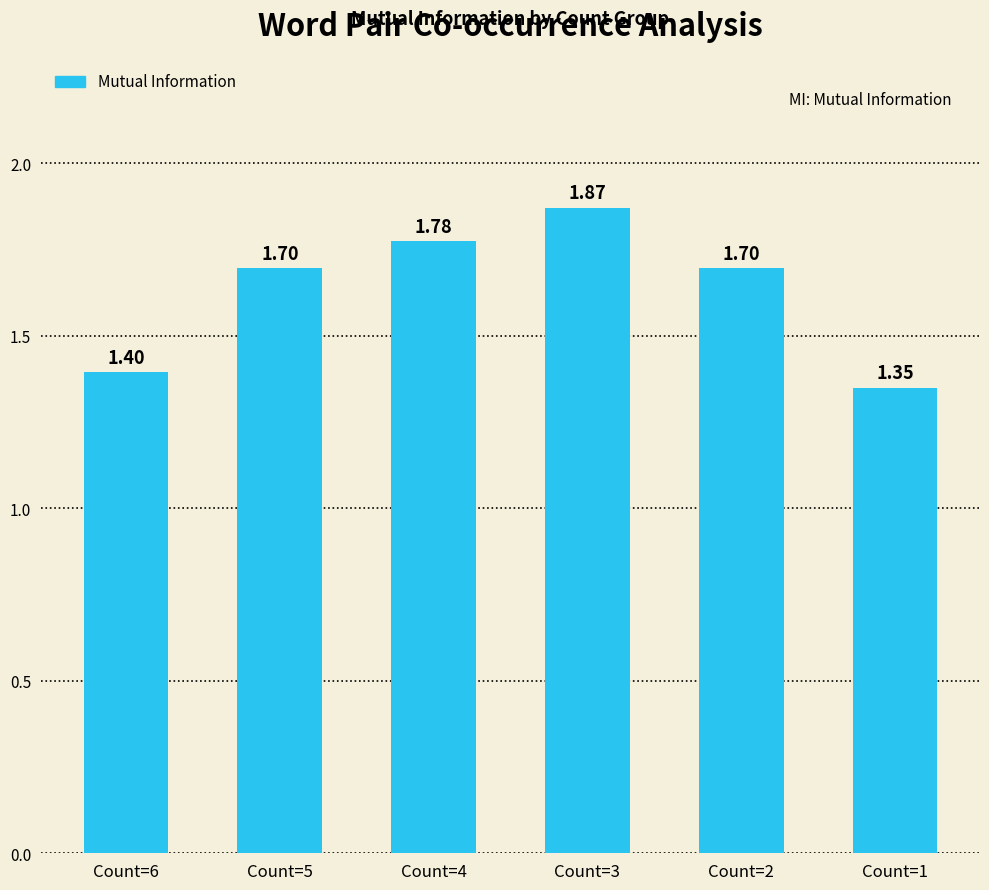

What is the sum of all values?

9.8